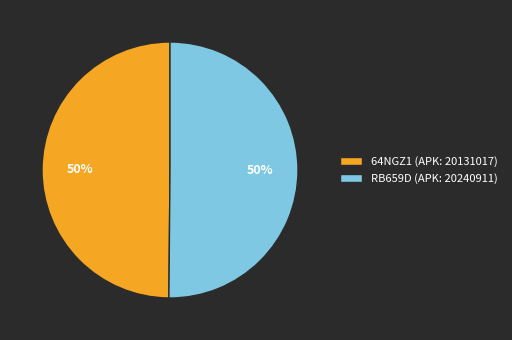

To the nearest percent, what percentage of the pie is RB659D (APK: 20240911)?

50%